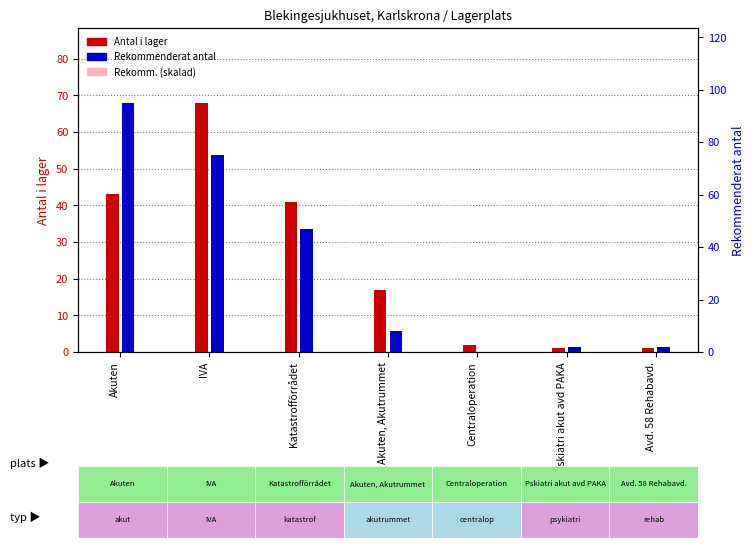

List the series in order of their peak value, lowest first.

Antal i lager, Rekommenderat antal